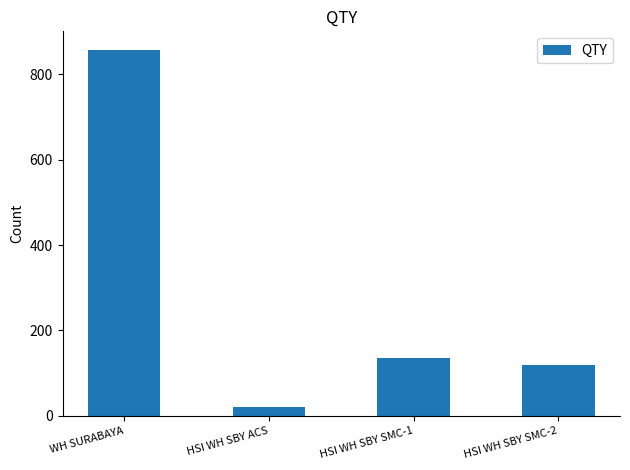

List the labels in order of value, largest first.

WH SURABAYA, HSI WH SBY SMC-1, HSI WH SBY SMC-2, HSI WH SBY ACS